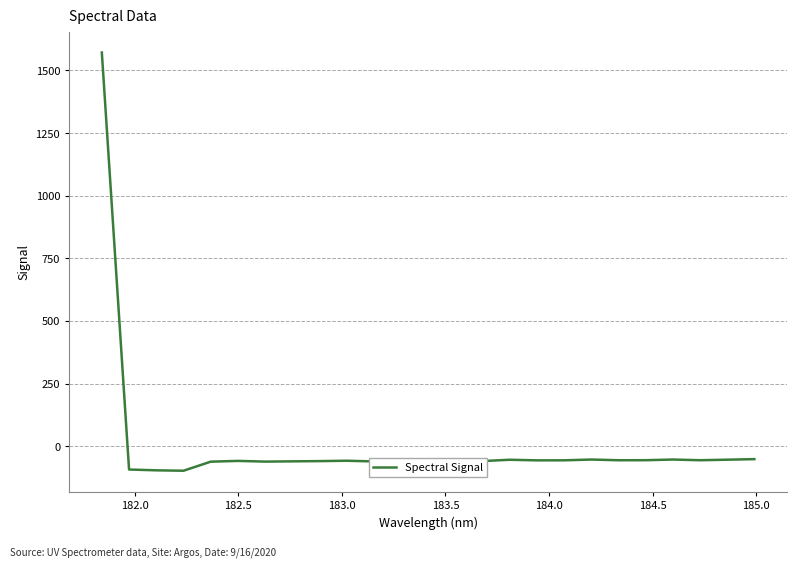

What is the minimum value shown in the chart?

-97.7